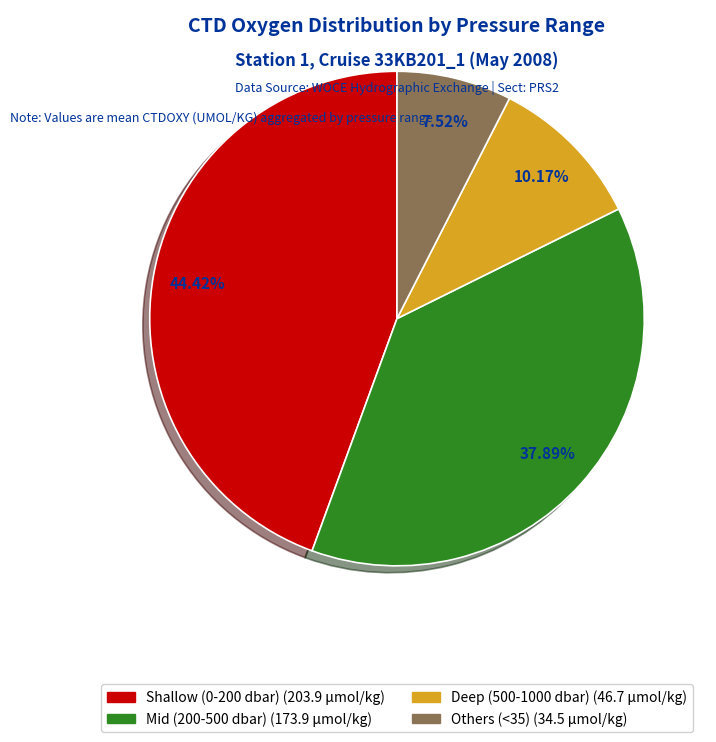

How many segments does this pie chart have?

4